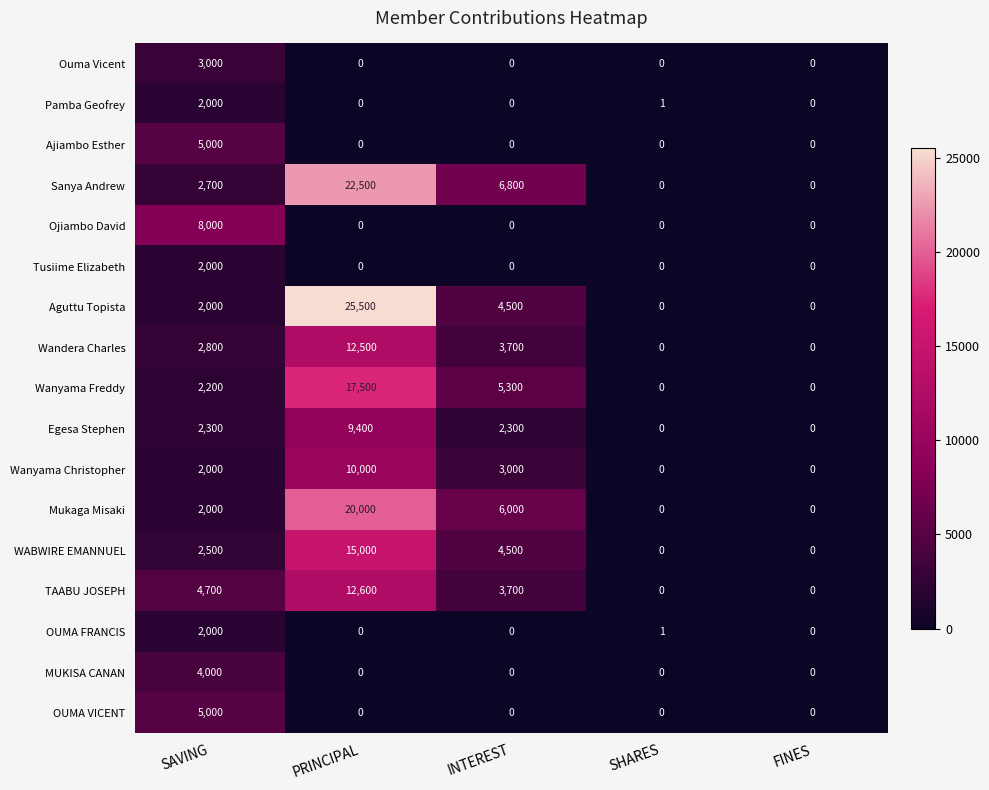

At which label is Aguttu Topista closest to 12750?

INTEREST